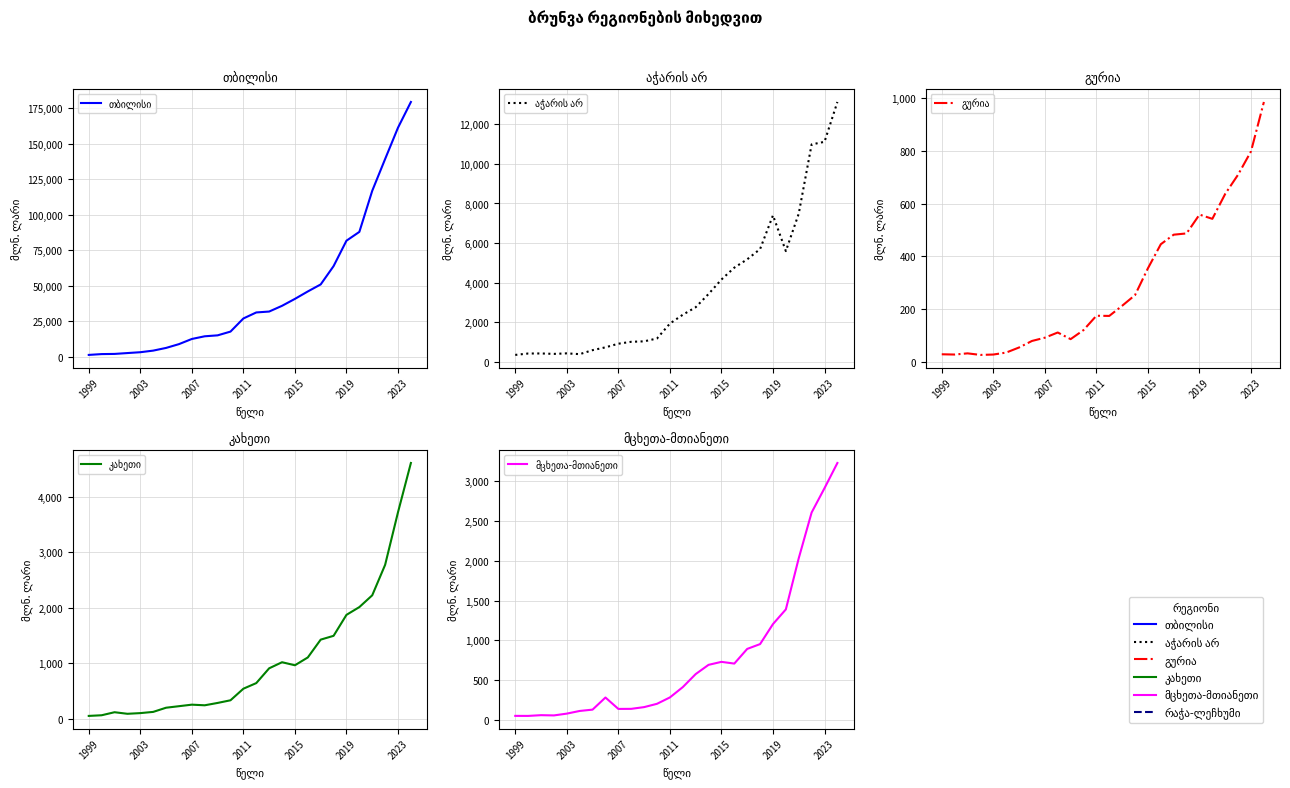

The value of მცხეთა-მთიანეთი at 13 is 647.1. True or false?

False